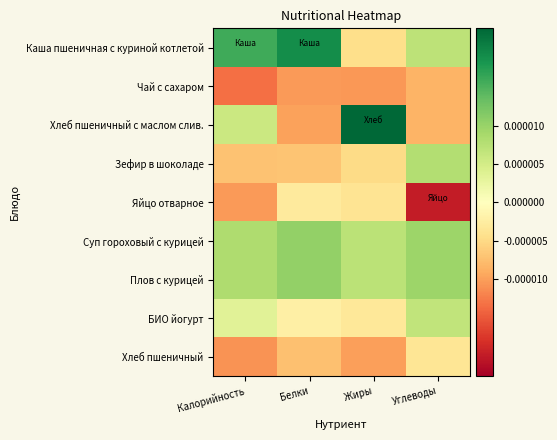

List the series in order of their peak value, lowest first.

Чай с сахаром, Хлеб пшеничный, Яйцо отварное, БИО йогурт, Зефир в шоколаде, Суп гороховый с курицей, Плов с курицей, Каша пшеничная с куриной котлетой, Хлеб пшеничный с маслом слив.